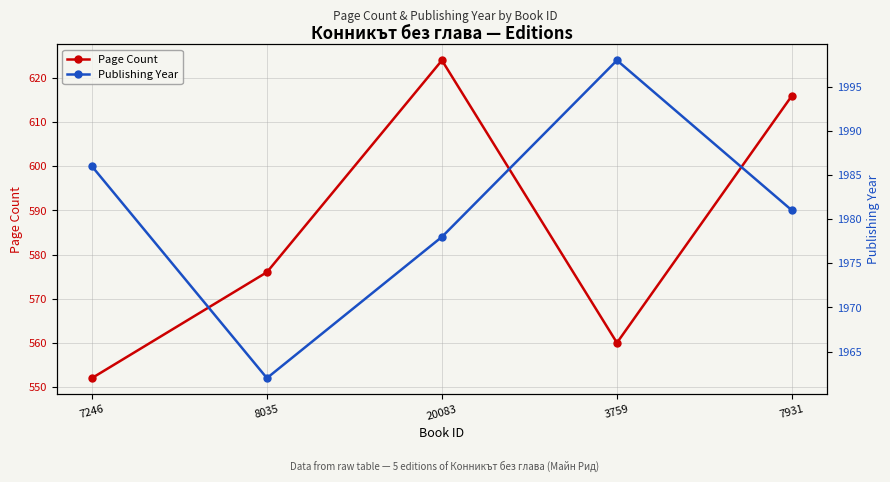

Count the Page Count values in the range 560 to 616.

3